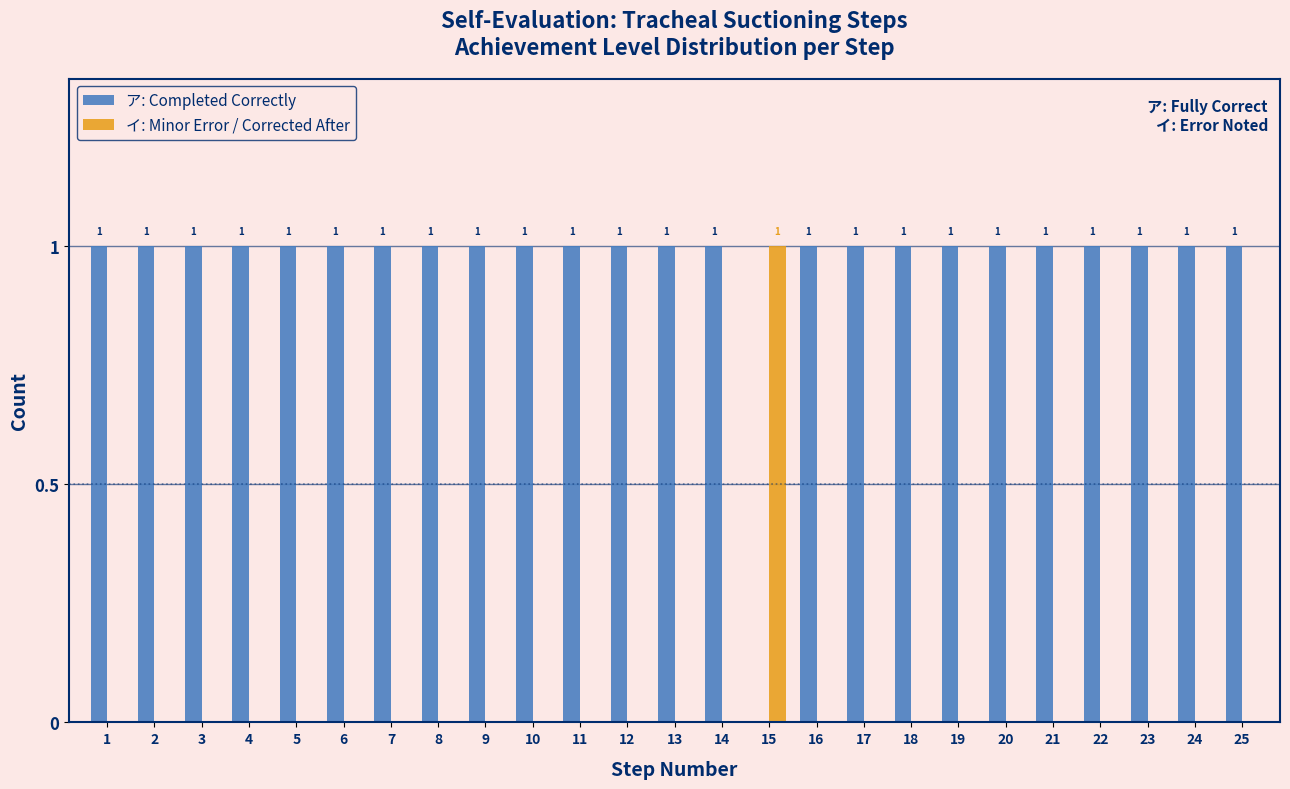

Reading left to right, list all the values displayed in this chart.

ア: Completed Correctly: 1=1	2=1	3=1	4=1	5=1	6=1	7=1	8=1	9=1	10=1	11=1	12=1	13=1	14=1	15=0	16=1	17=1	18=1	19=1	20=1	21=1	22=1	23=1	24=1	25=1
イ: Minor Error / Corrected After: 1=0	2=0	3=0	4=0	5=0	6=0	7=0	8=0	9=0	10=0	11=0	12=0	13=0	14=0	15=1	16=0	17=0	18=0	19=0	20=0	21=0	22=0	23=0	24=0	25=0